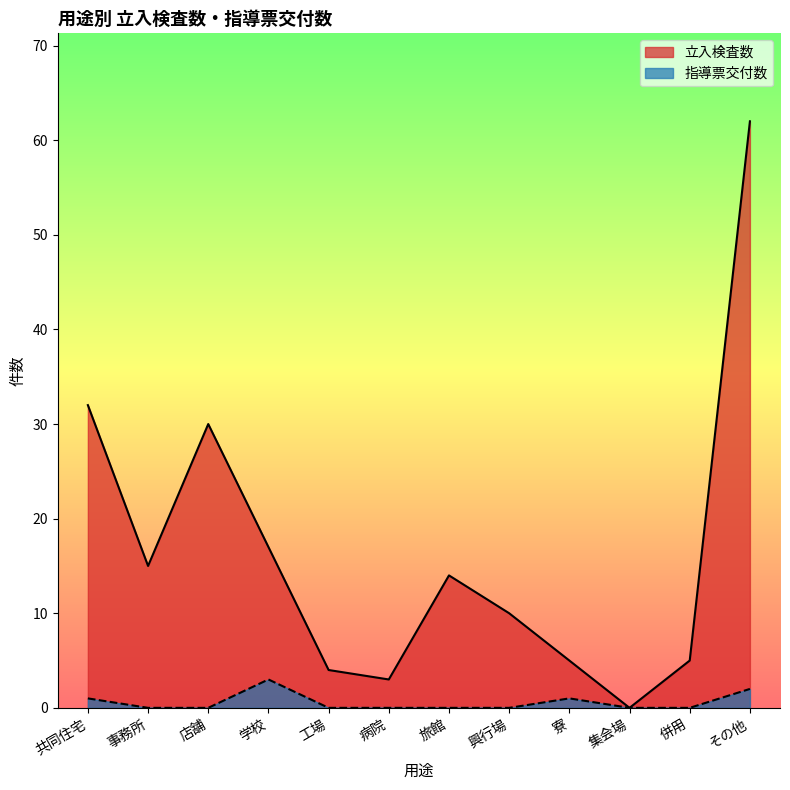

True or false: 指導票交付数 and 立入検査数 intersect in this chart.

False